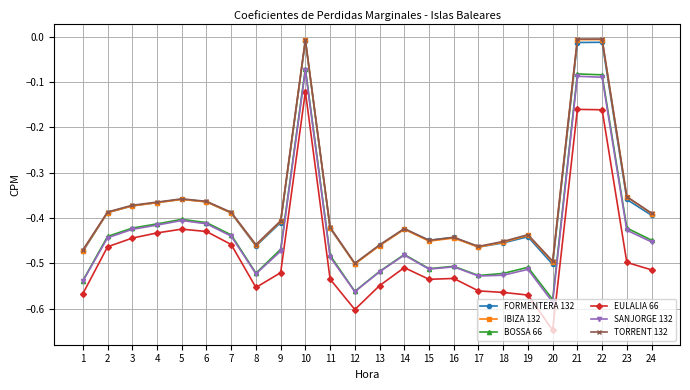

Between 12 and 16, which series saw the biggest shift?

EULALIA 66